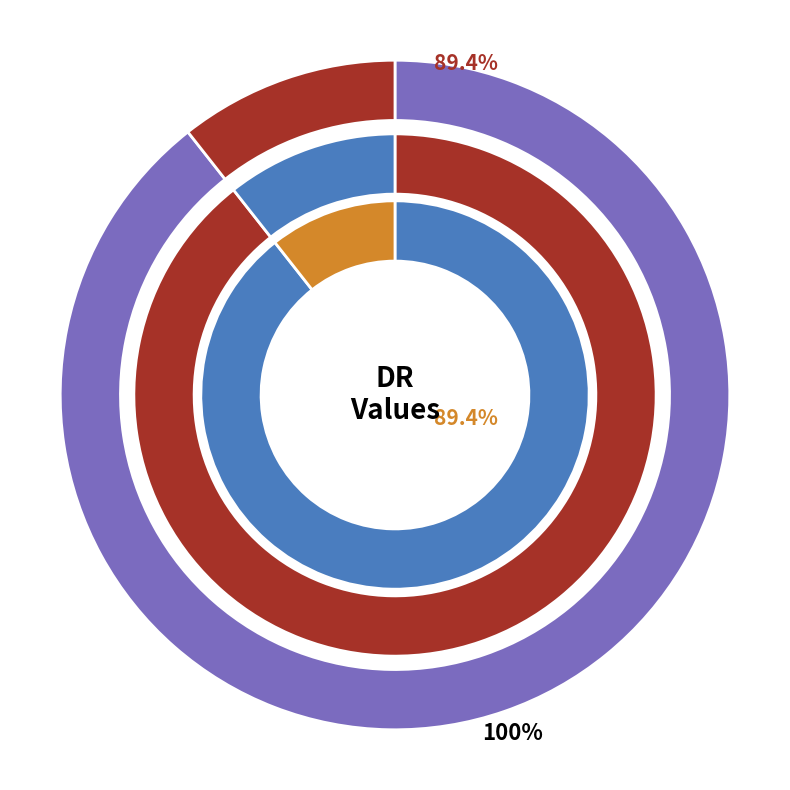

What is the largest slice in the pie chart?

Ceudaichro